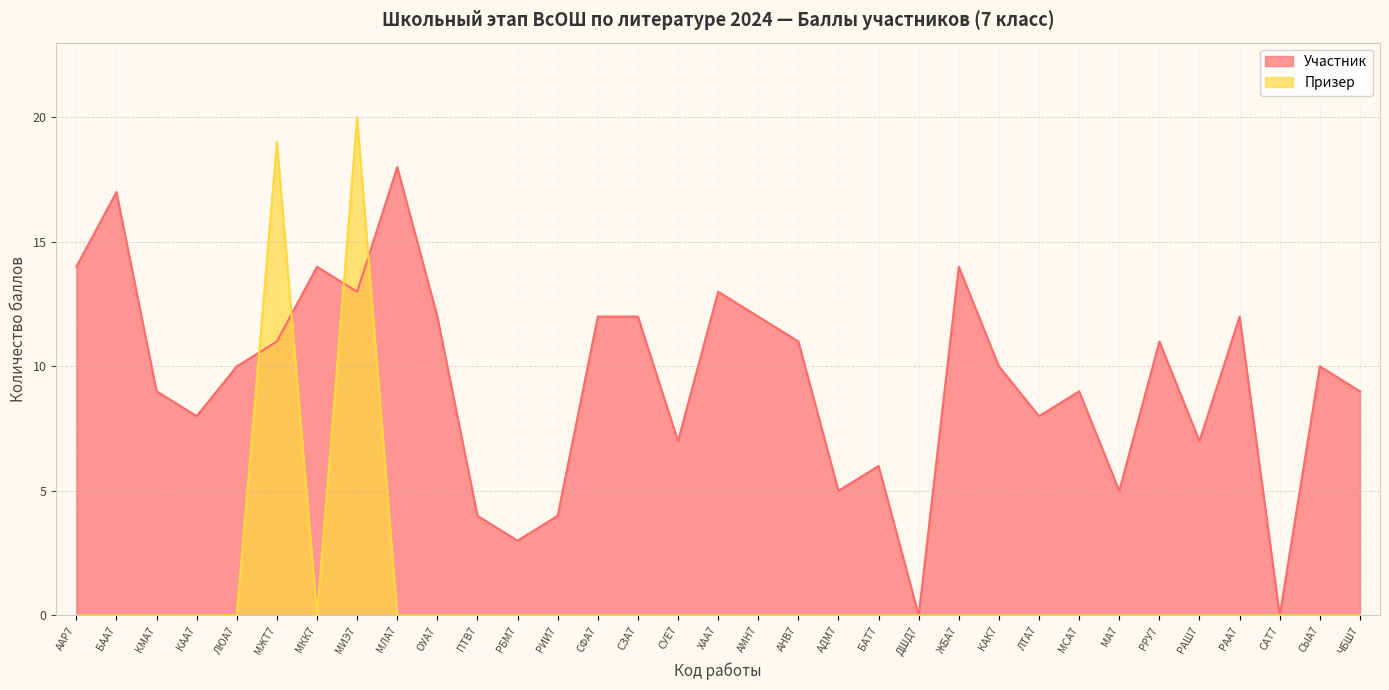

List the labels in order of Призер value, largest first.

МИЭ7, МЖТ7, ААР7, БАА7, КМА7, КАА7, ЛЮА7, МКК7, МЛА7, ОУА7, ПТВ7, РБМ7, РИИ7, СФА7, СЗА7, СУЕ7, ХАА7, АМН7, АНВ7, АДМ7, БАТ7, ДШД7, ЖБА7, КАК7, ЛТА7, МСА7, МА7, РРУ7, РАШ7, РАА7, САТ7, СЫА7, ЧБШ7